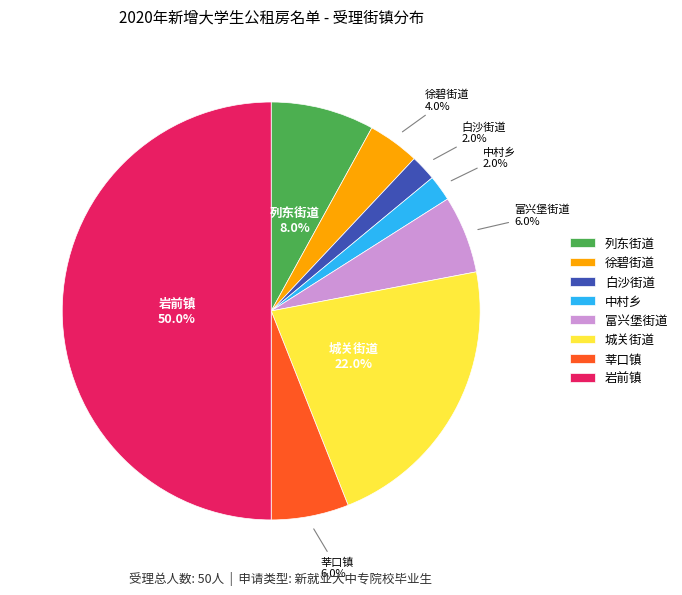

Which slice is the largest?

岩前镇